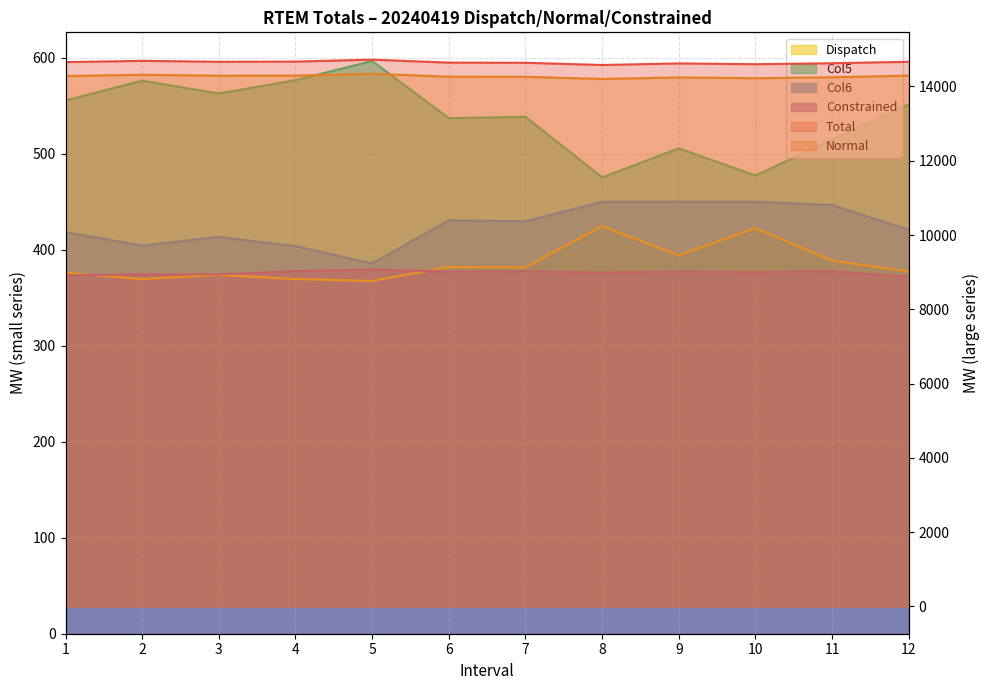

What are all the series names shown in the legend?

Total, Dispatch, Col5, Col6, Normal, Constrained